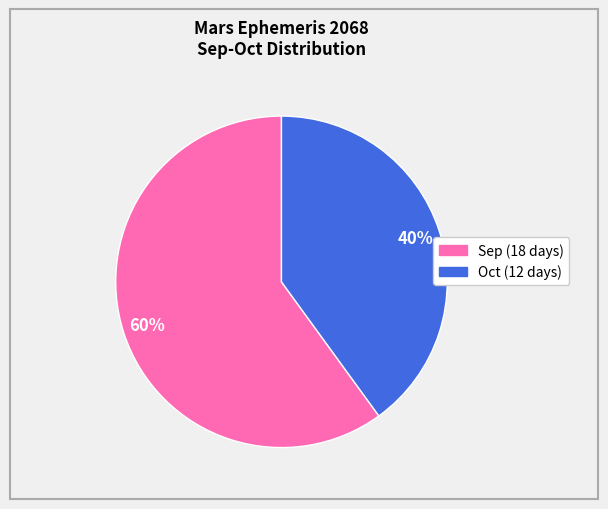

Do Oct (12 days) and Sep (18 days) together represent more than half of the pie?

Yes